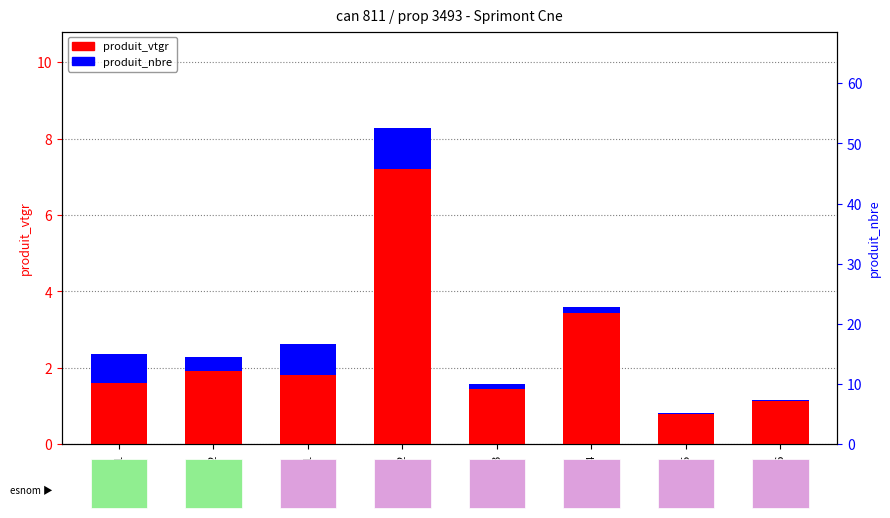

At cm=2, list the series in order from largest to smallest.

produit_vtgr, produit_nbre